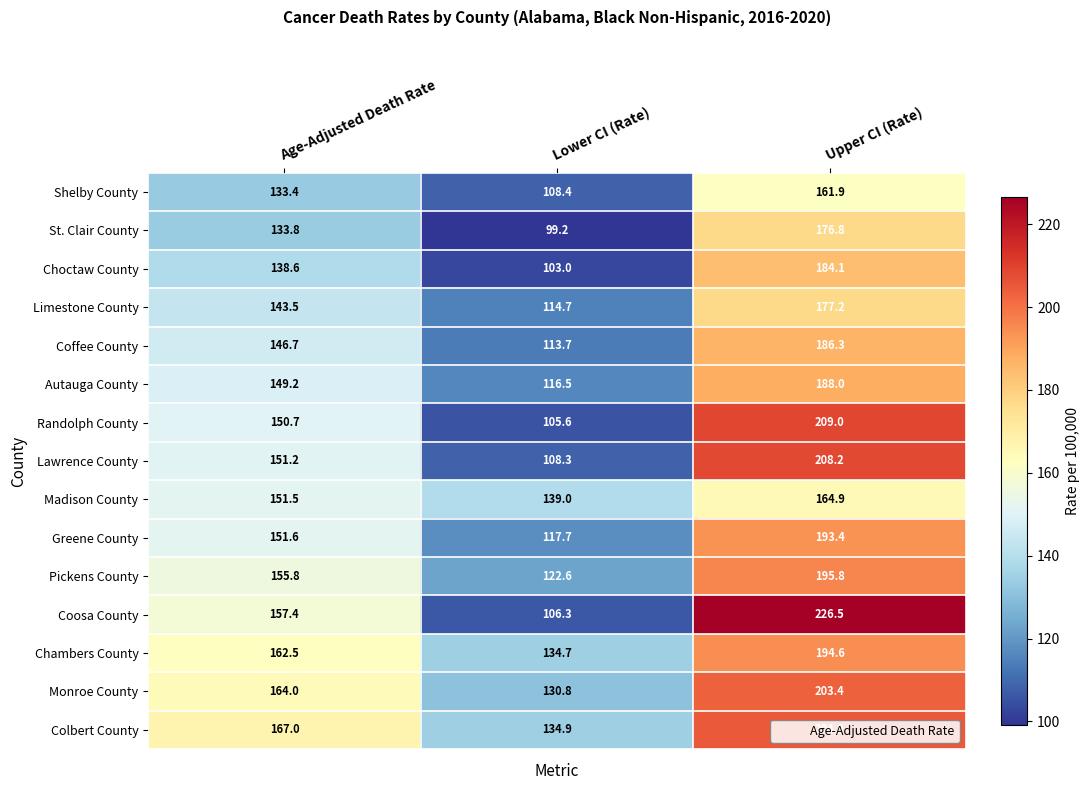

Count the number of categories in the chart.

3